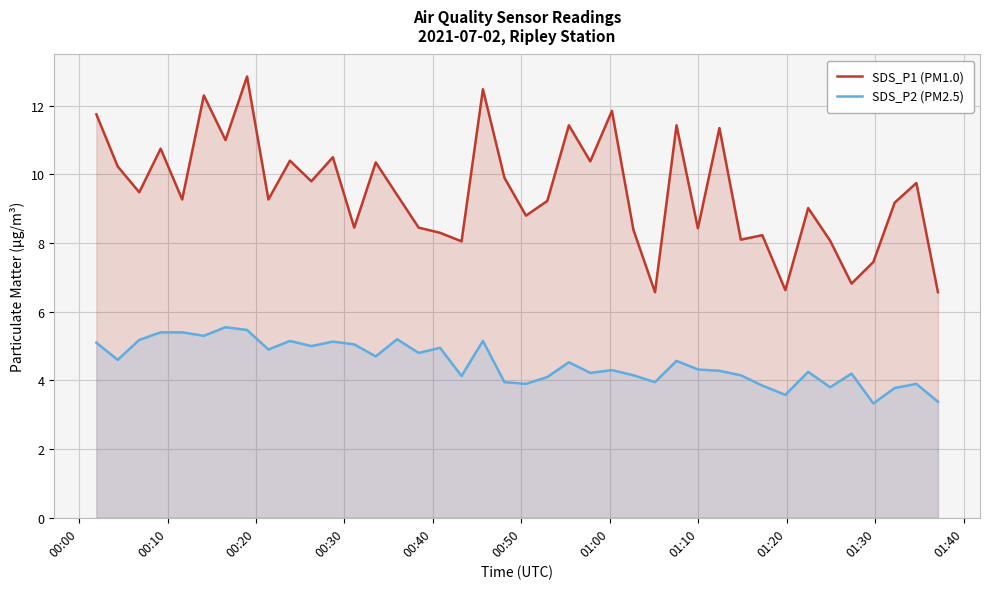

List the series in order of their peak value, highest first.

SDS_P1 (PM1.0), SDS_P2 (PM2.5)